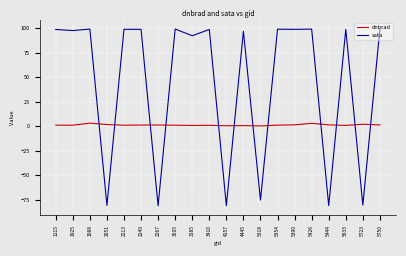

How many categories are shown in the chart?

20